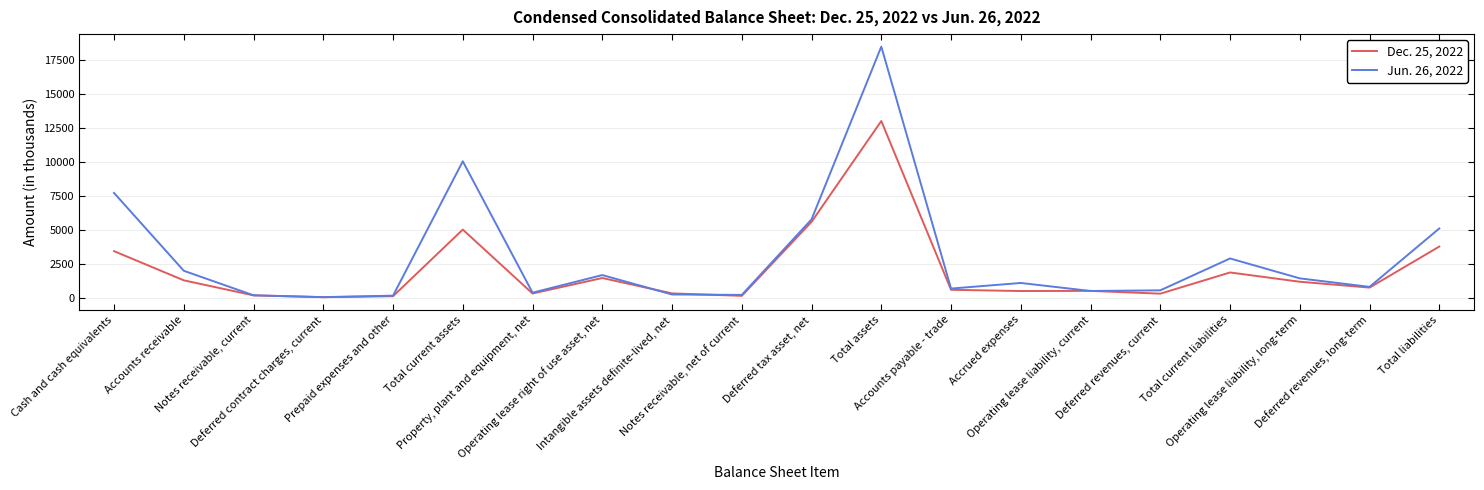

What is the average value of the Dec. 25, 2022 series?

2012